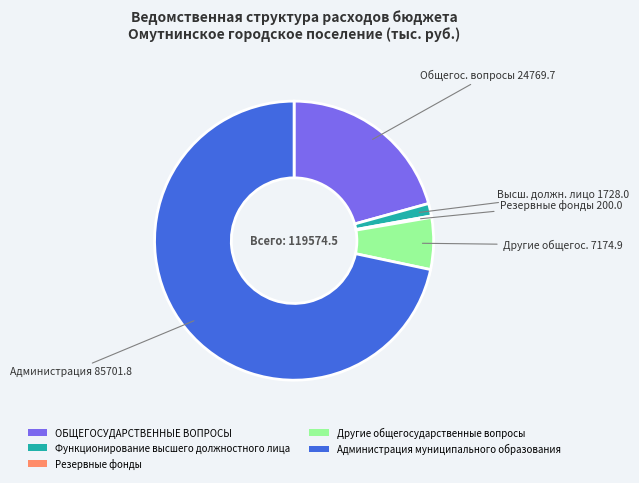

Which slice is the largest?

Администрация муниципального образования